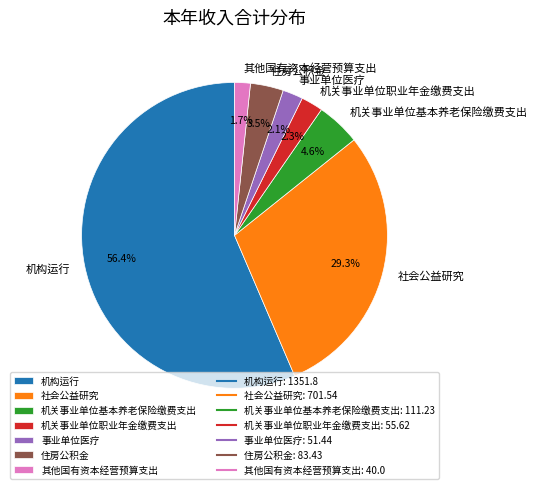

True or false: 社会公益研究 accounts for 19% of the total.

False